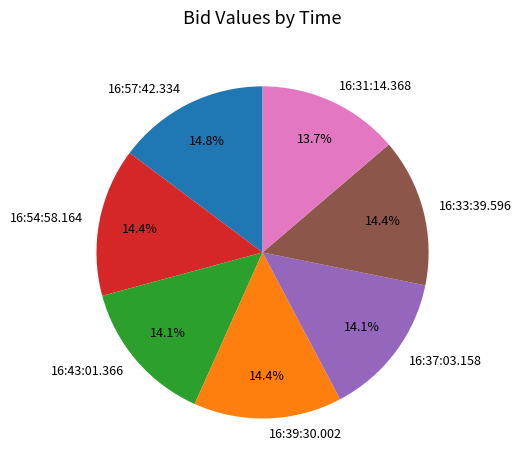

How much of the chart is everything except 16:54:58.164?

85.6%